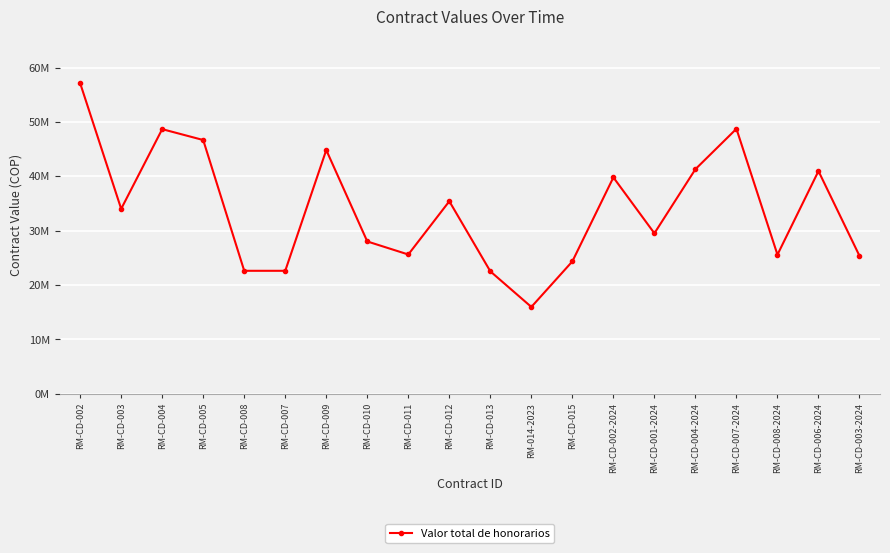

The chart shows a value of 25566667.0 at RM-CD-008-2024. True or false?

True